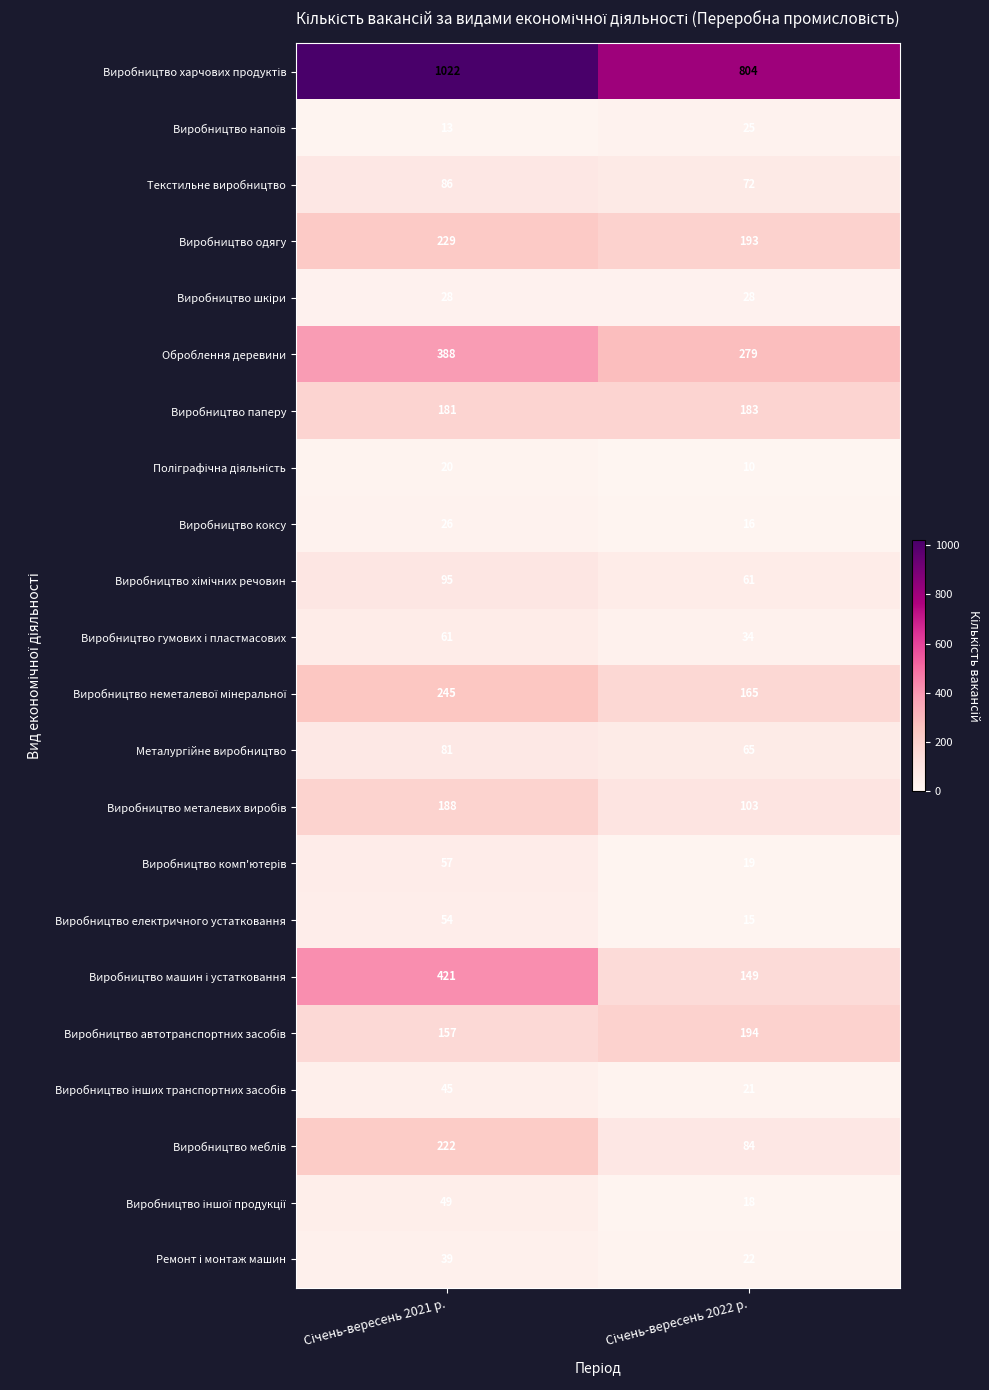

What is the maximum value for Виробництво паперу?

183